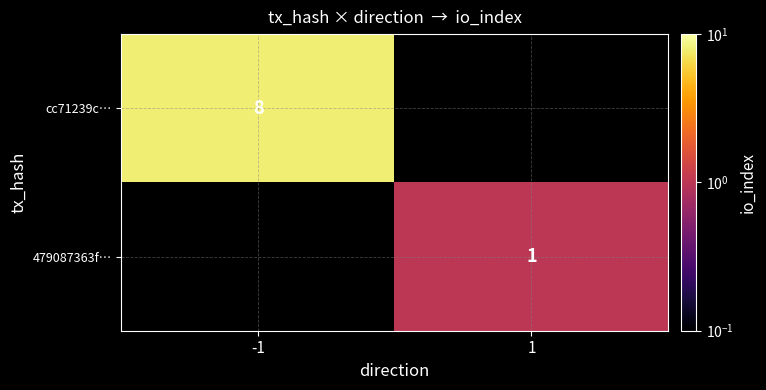

What is the smallest value displayed?

1.0